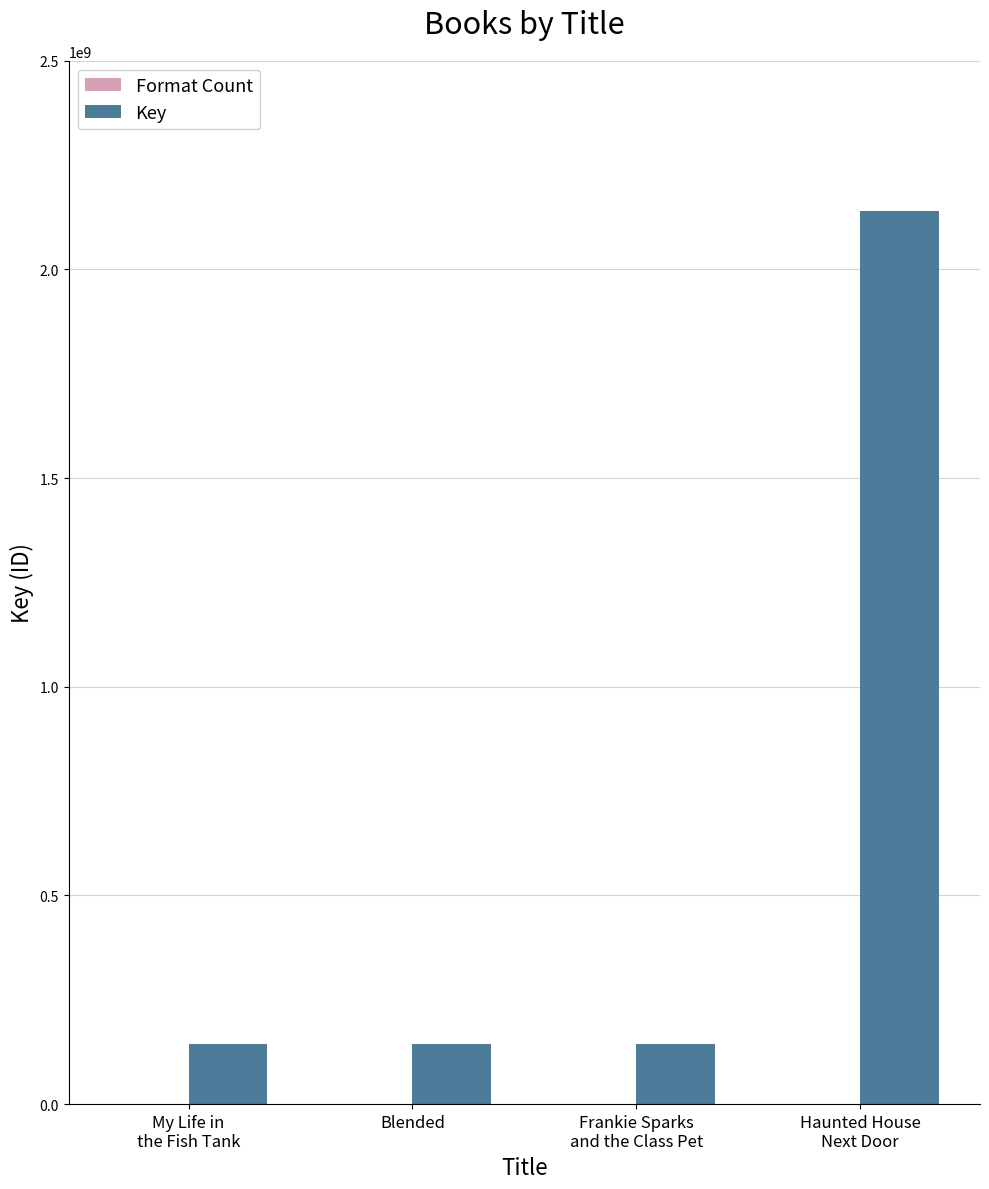

Which category has the highest value across all series?

Haunted House
Next Door